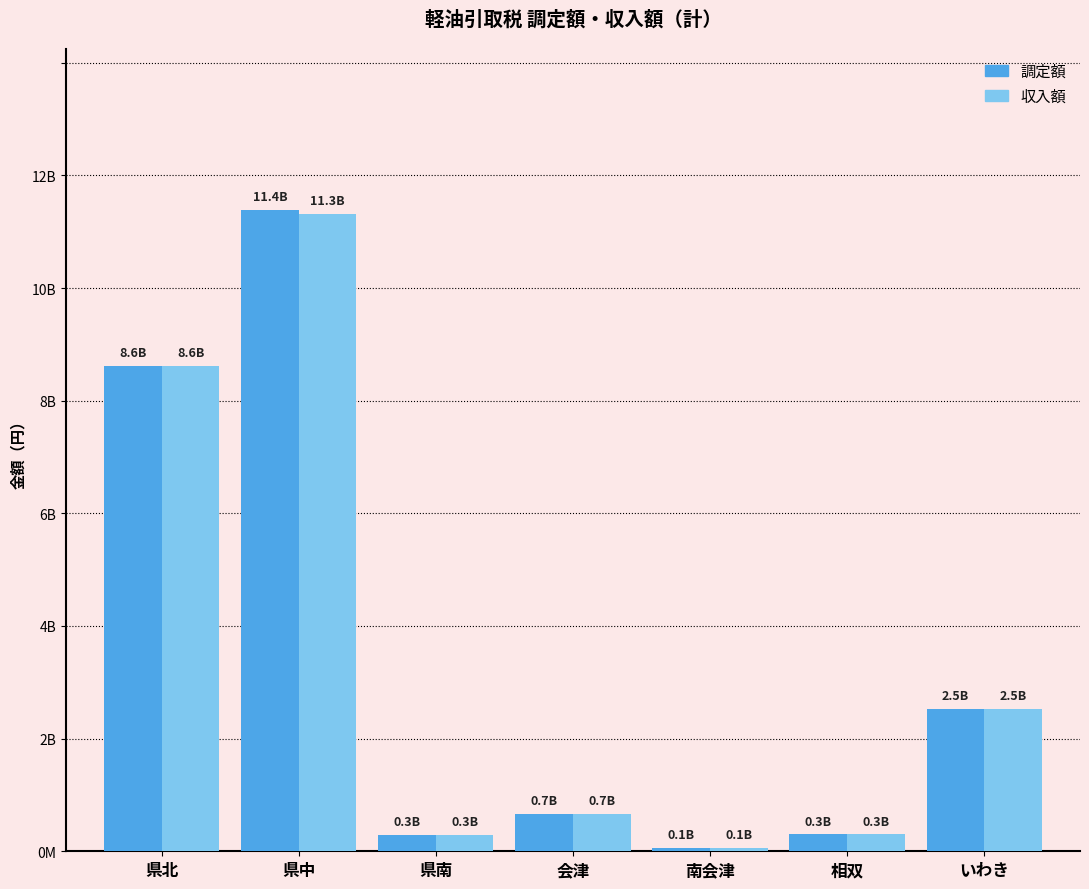

The 収入額 series shows 286847761 at 県南. True or false?

True